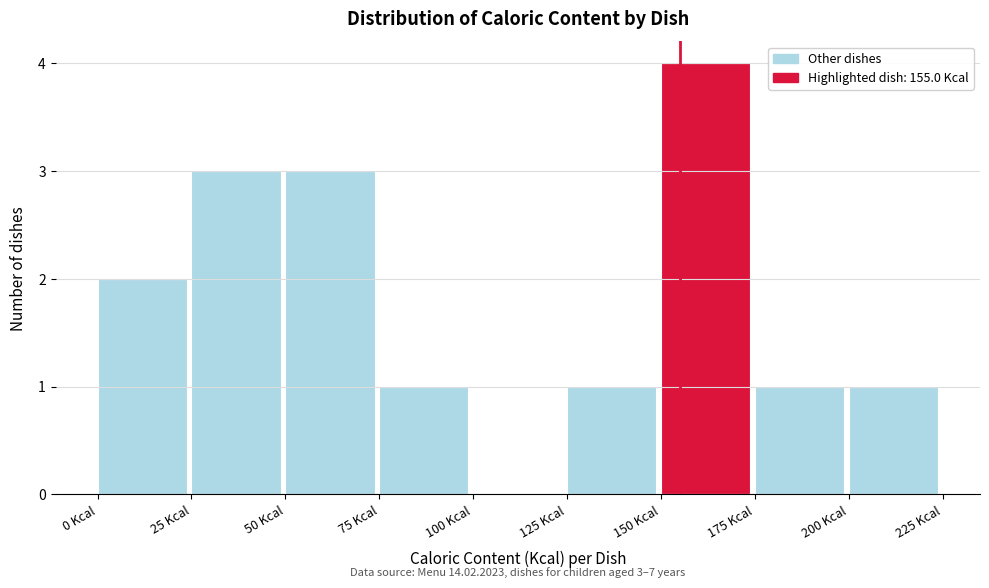

Which range on the x-axis has the tallest bar?

150 to 175